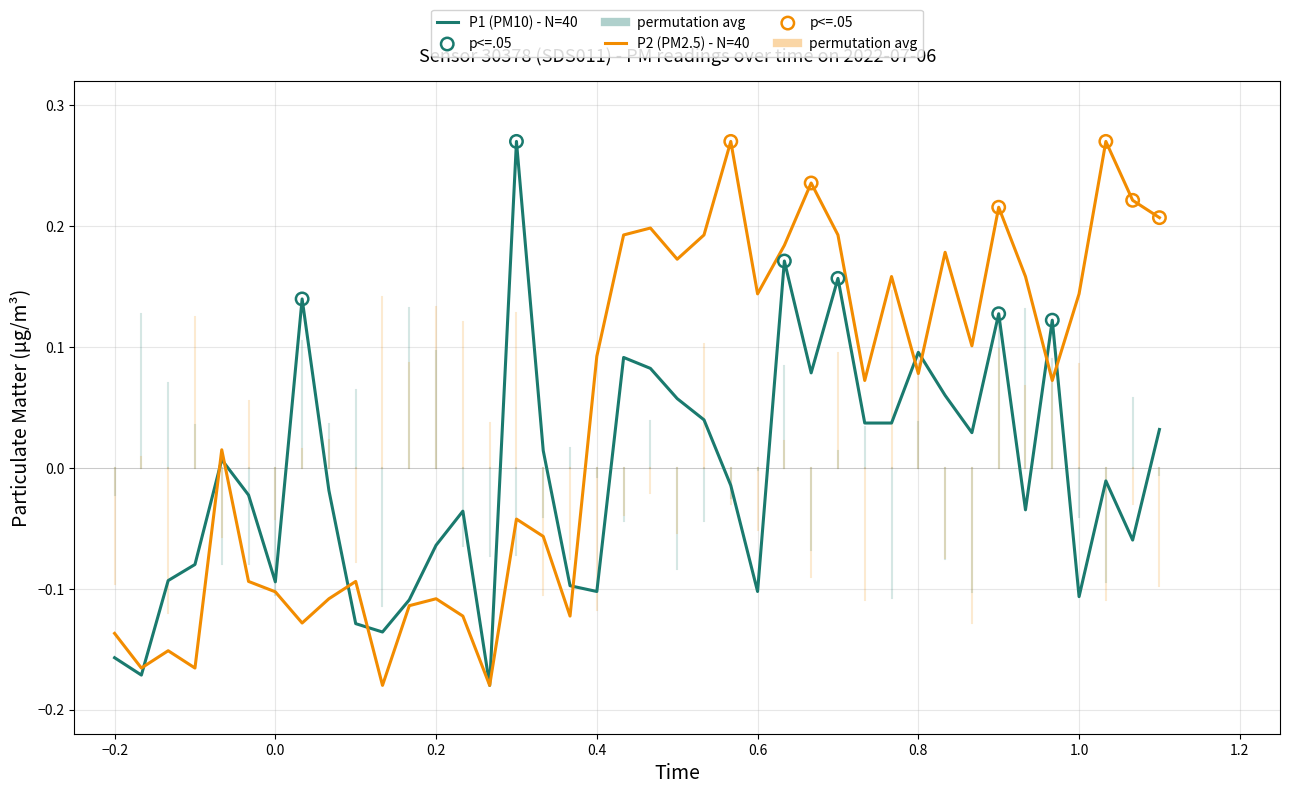

Rank the series by their average value, from lowest to highest.

P1 (PM10) - N=40, P2 (PM2.5) - N=40